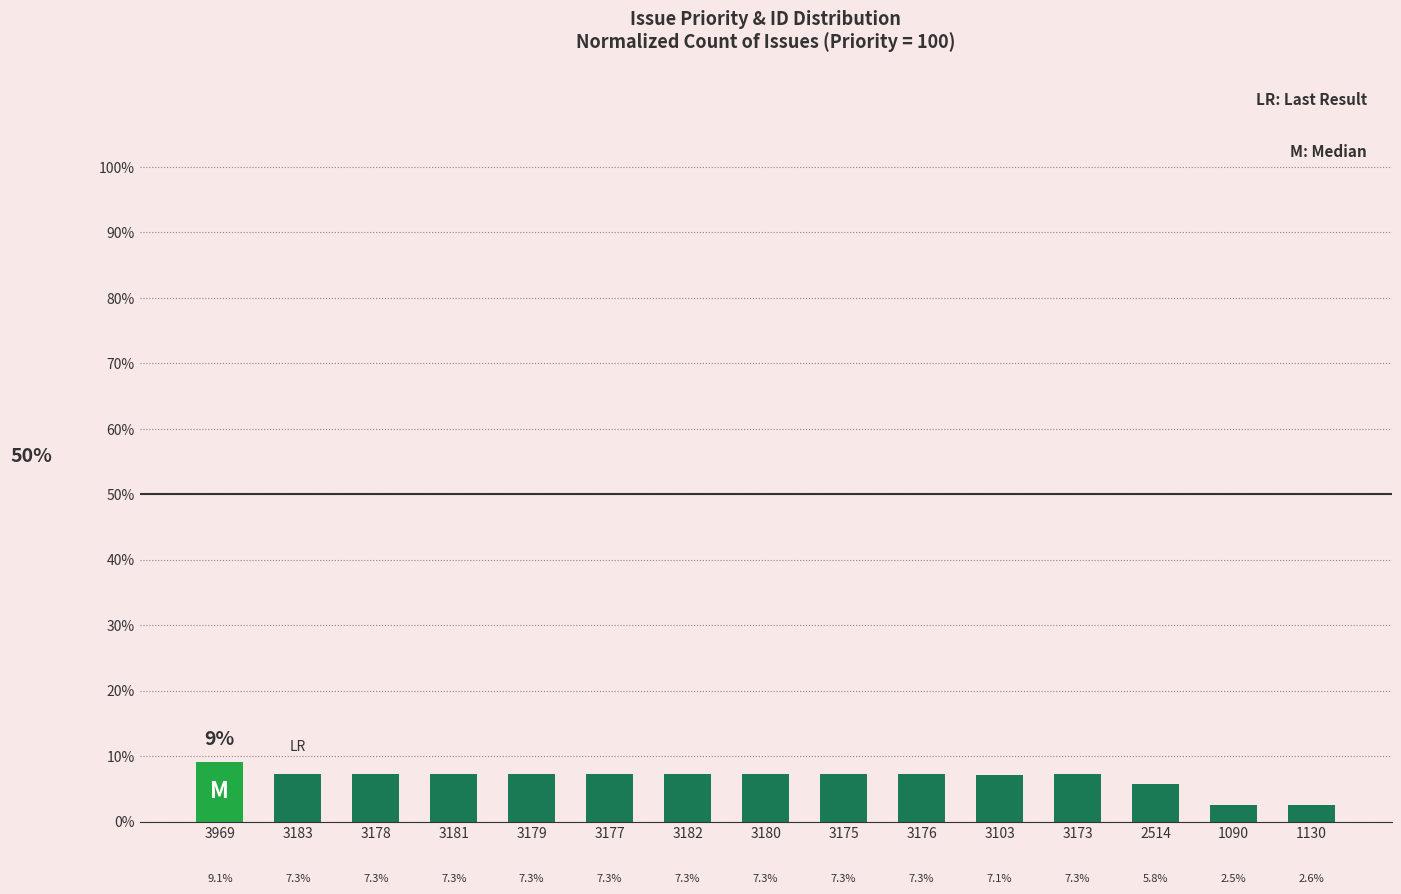

How many values exceed 7?

12